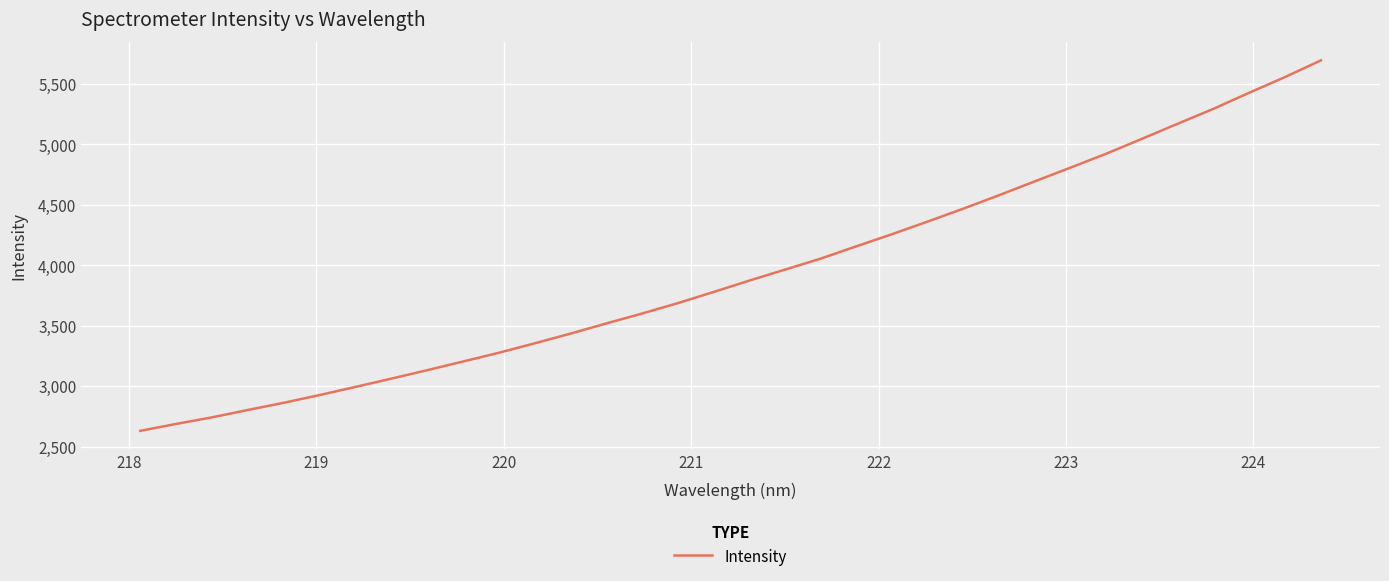

What is the difference between the maximum and minimum values?

3066.4